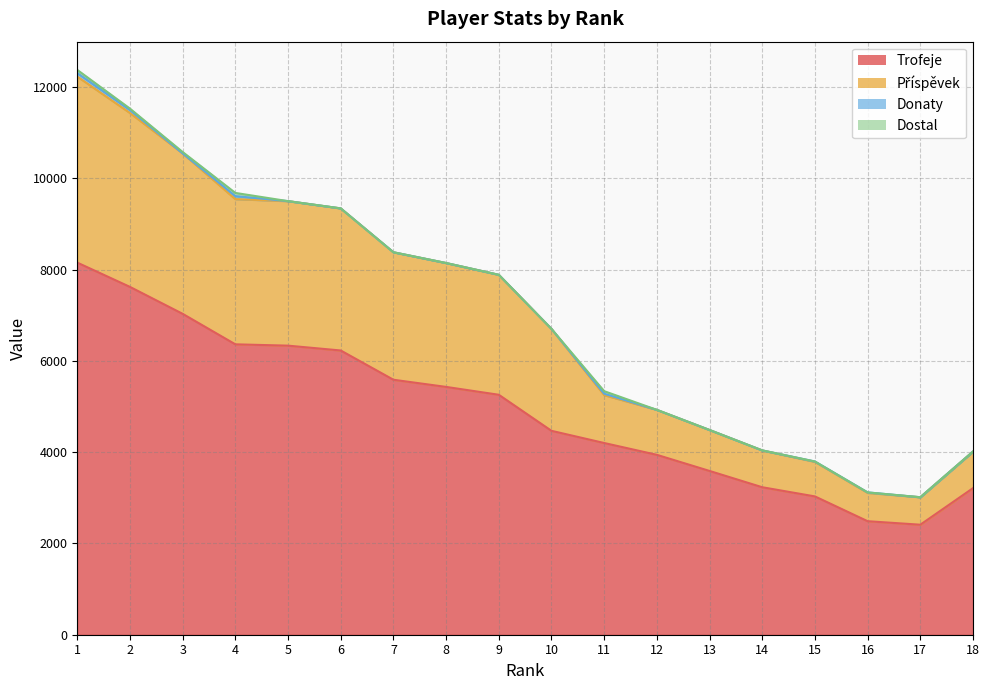

At which category does the chart reach its peak across all series?

1